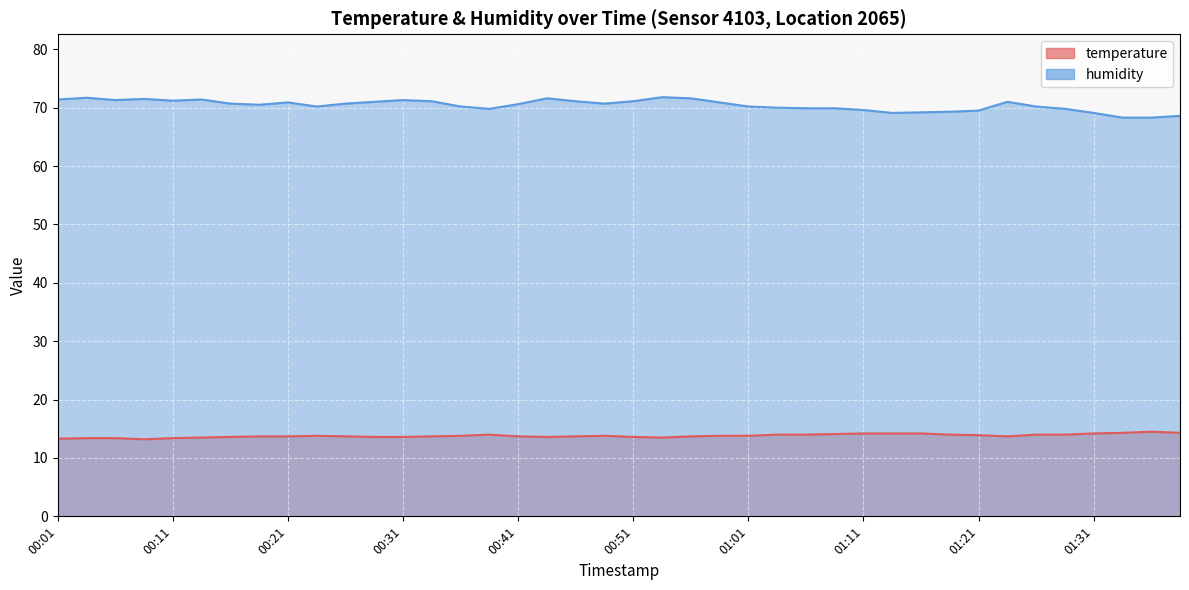

True or false: humidity has more than 2 interior local peaks.

True